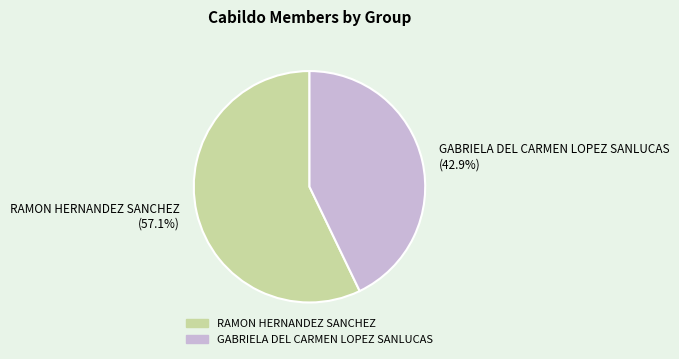

Which slice is the smallest?

GABRIELA DEL CARMEN LOPEZ SANLUCAS